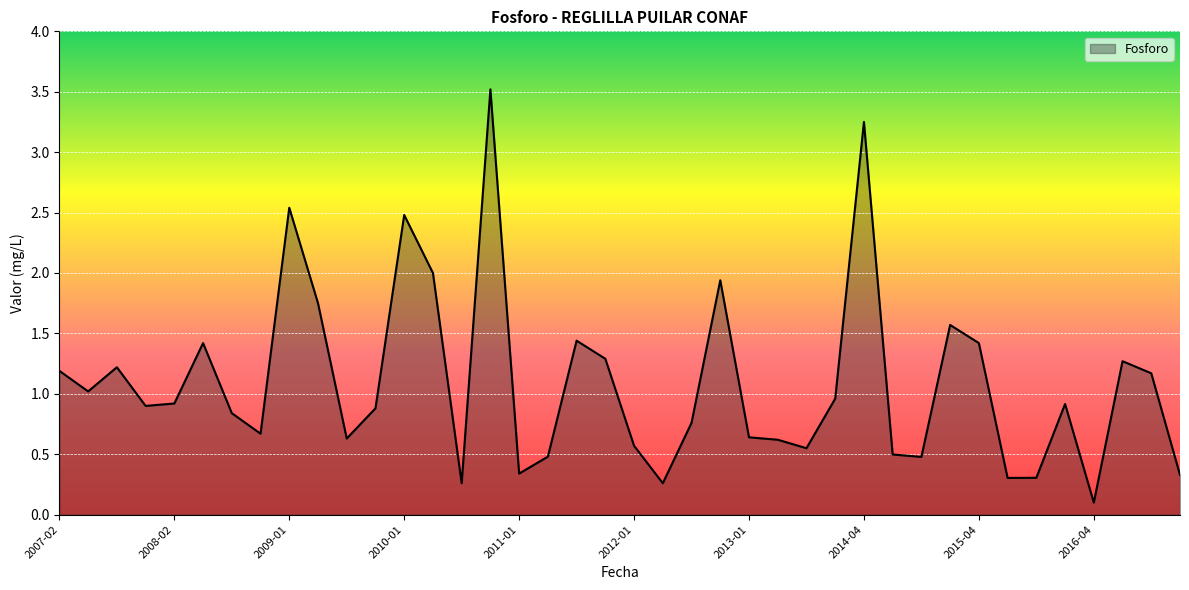

What is the maximum value shown in the chart?

3.5